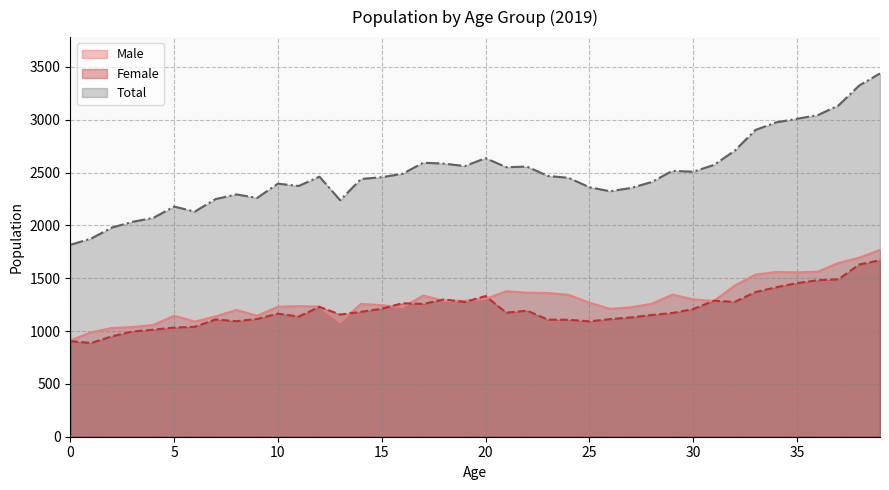

What is the value of the Female point at the 26th from the left?

1092